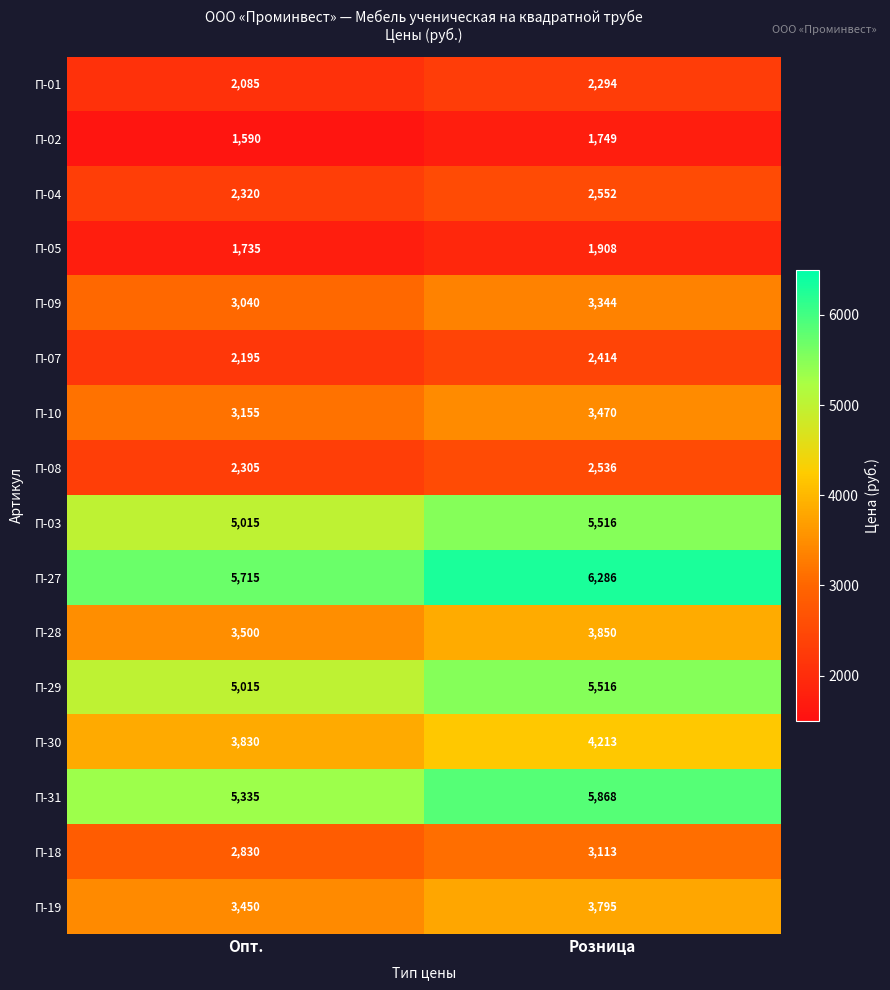

What is the maximum value shown in the chart?

6286